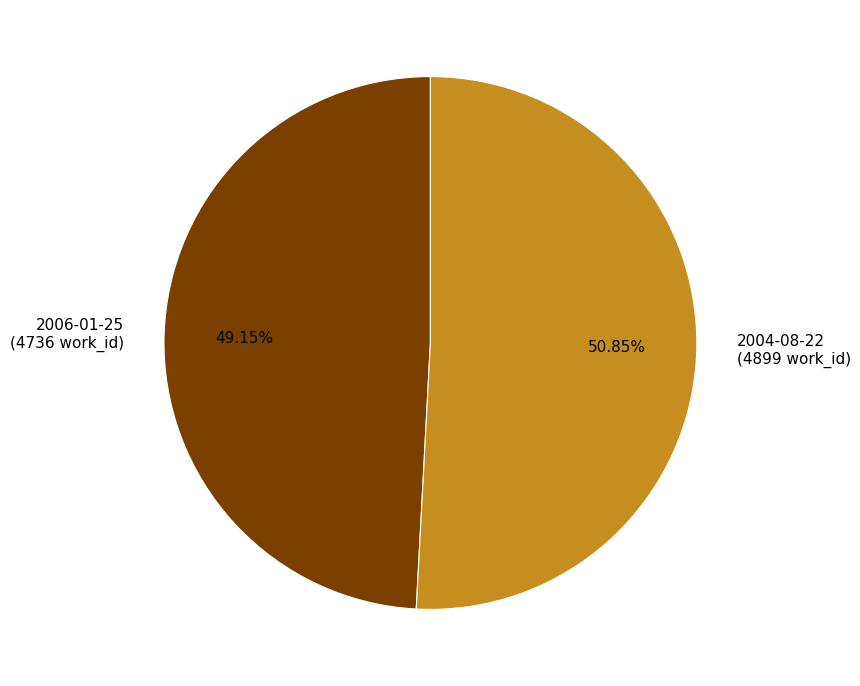

To the nearest percent, what is the difference between the 2006-01-25 and 2004-08-22 slice percentages?

2%